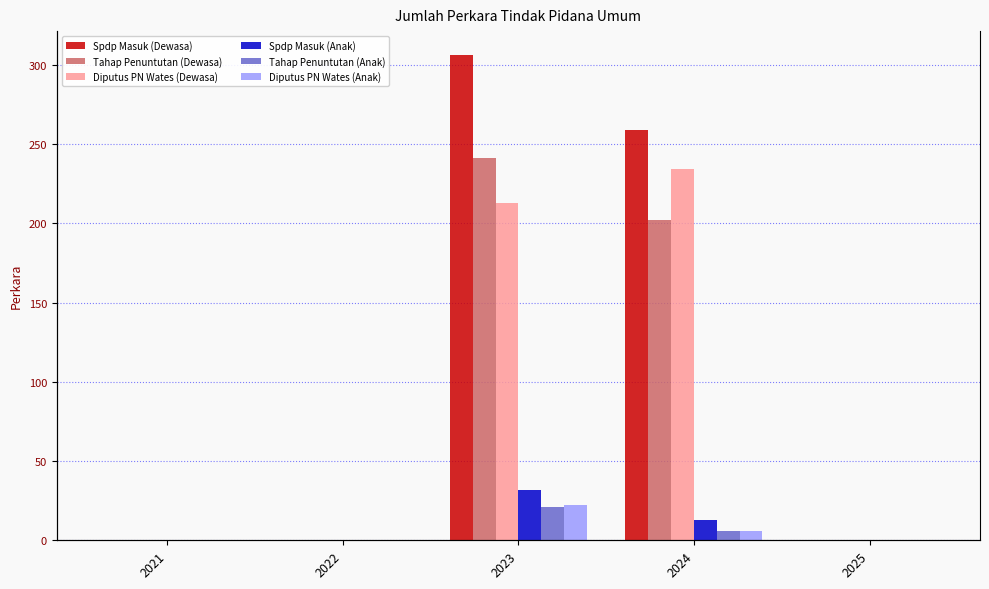

What is the difference between the maximum and minimum values in the Tahap Penuntutan (Dewasa) series?

241